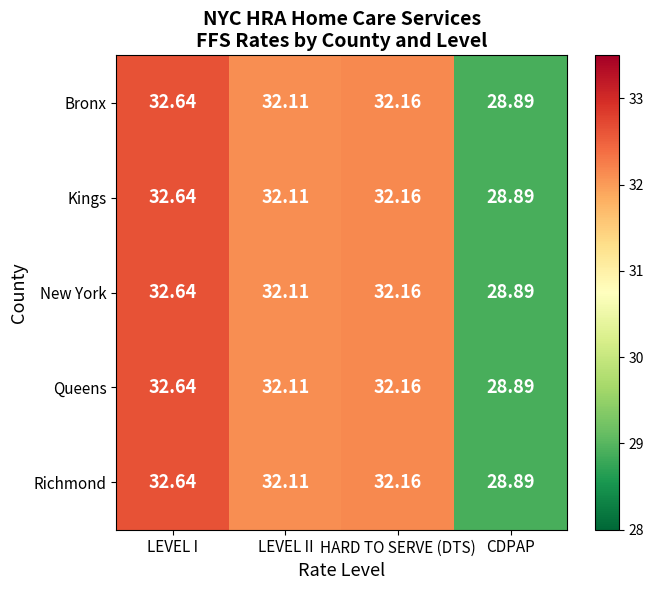

Which category has the lowest value in the Richmond series?

CDPAP